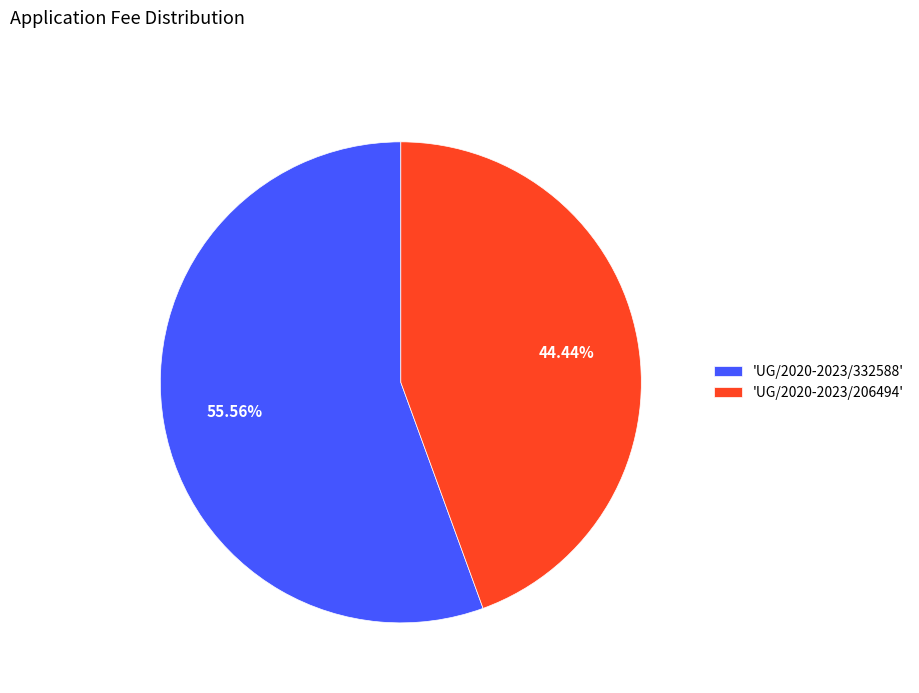

What is the ratio of the value at 'UG/2020-2023/206494' to the value at 'UG/2020-2023/332588'?

0.8